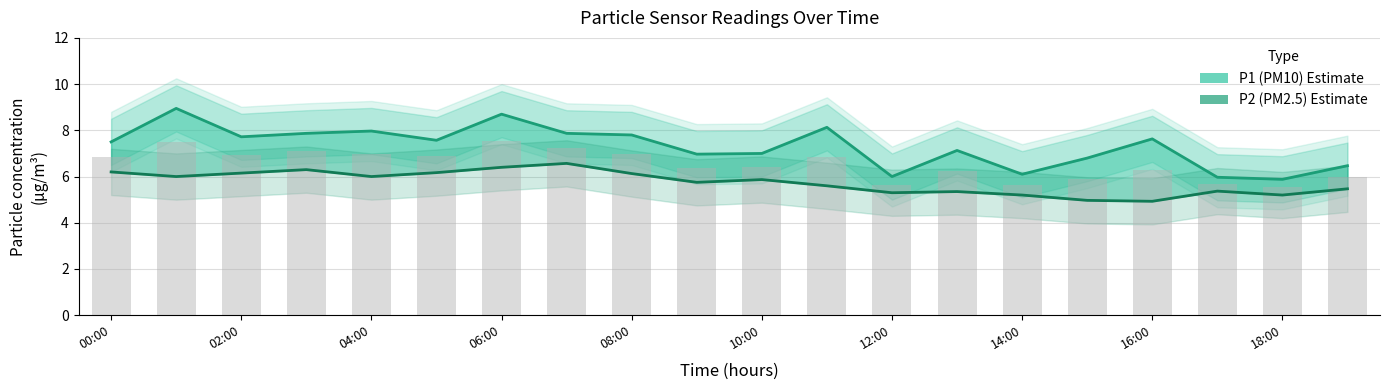

Which series changed the most between 16:00 and 19?

P1 (PM10)